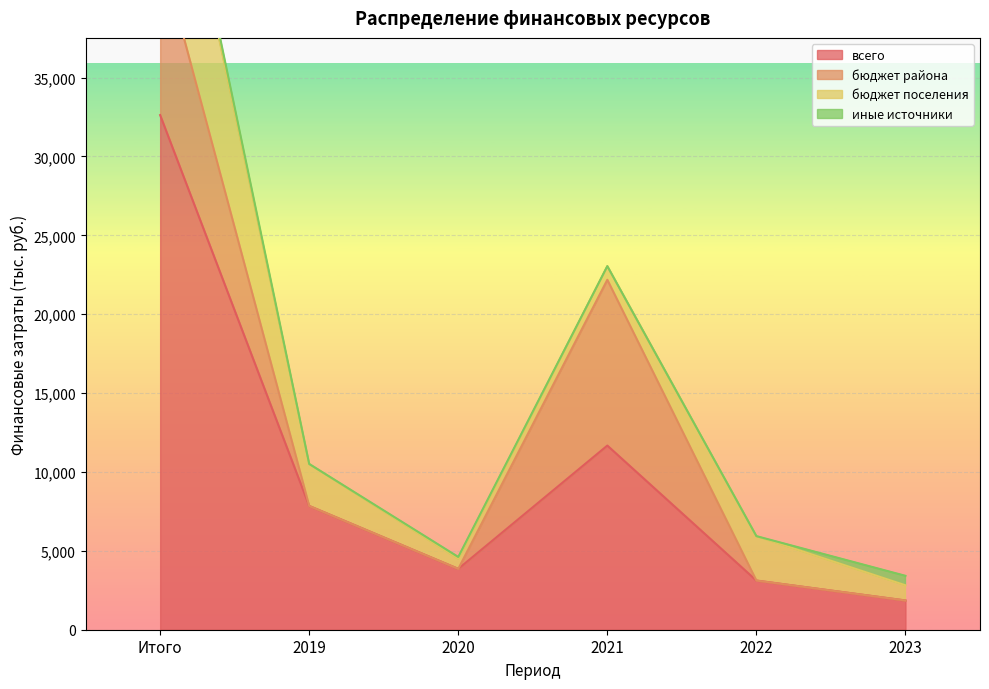

List the series in order of their peak value, lowest first.

иные источники, бюджет района, бюджет поселения, всего